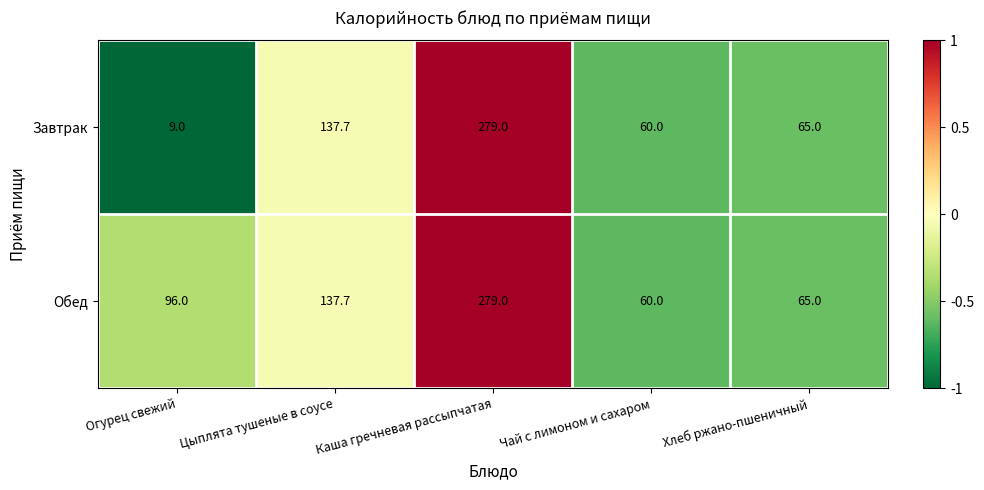

What is the greatest value displayed?

279.0